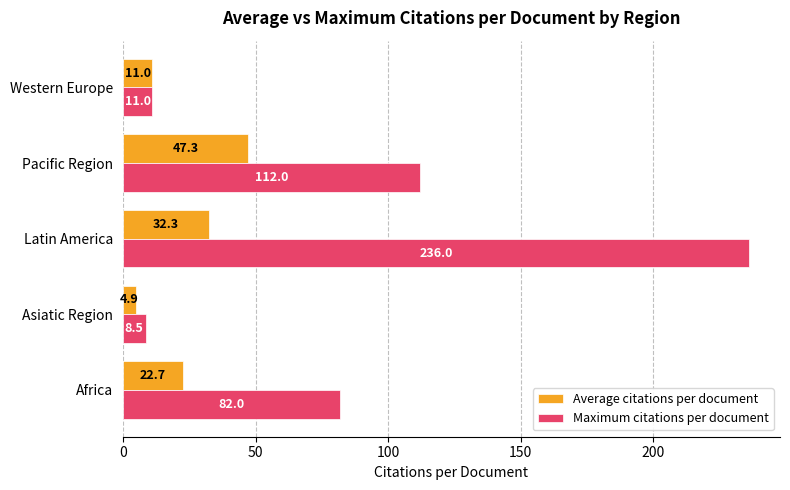

What is the approximate value of Maximum citations per document at Asiatic Region?

8.5